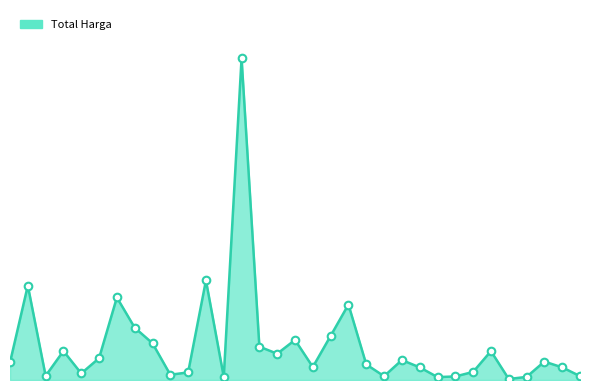

Does the chart have visible grid lines?

No